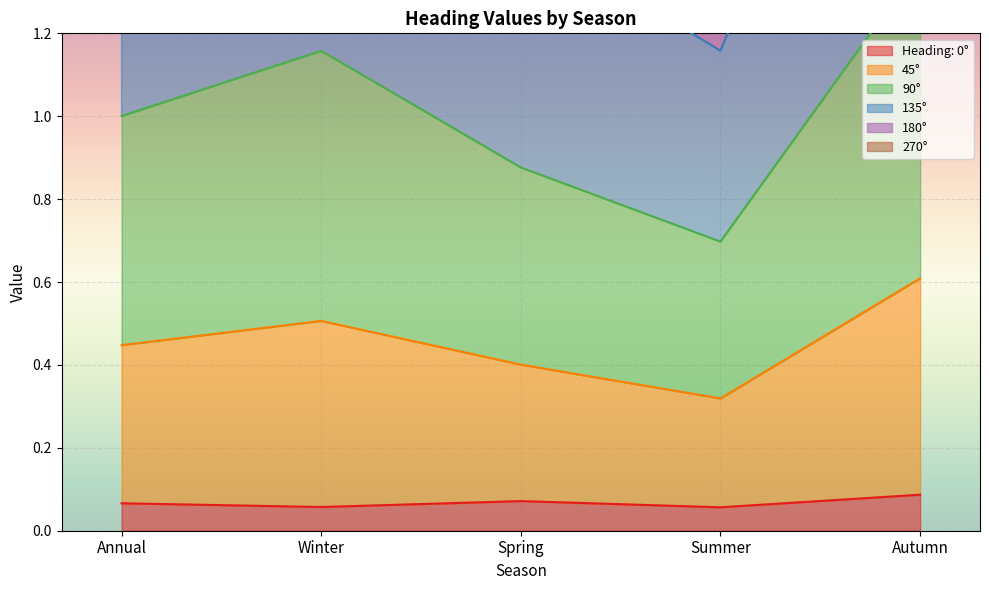

At Spring, list the series in order from largest to smallest.

90°, 135°, 45°, 180°, 270°, Heading: 0°